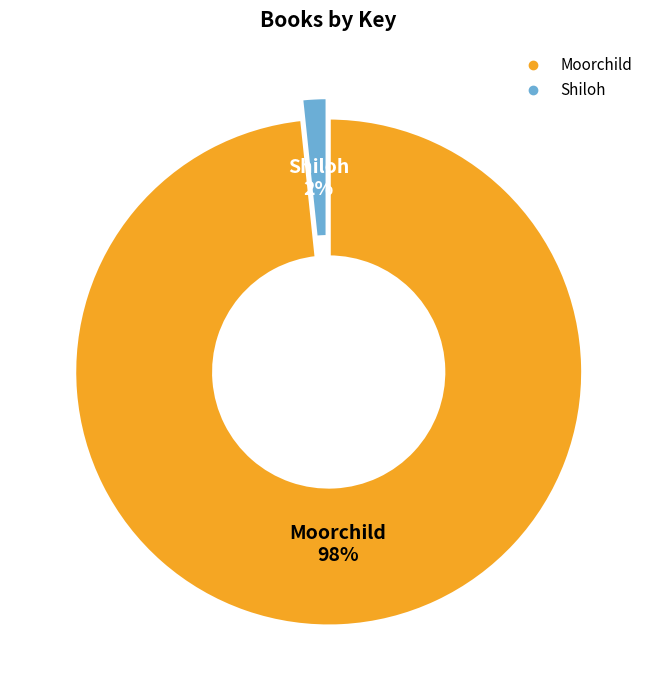

To the nearest percent, what portion does Moorchild represent?

98%